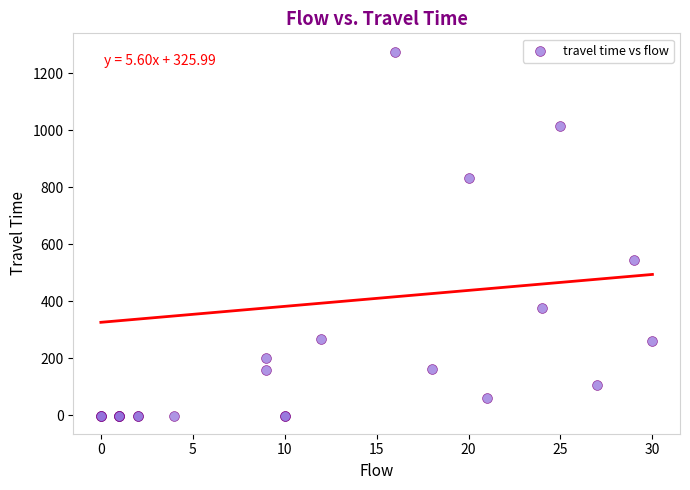

What Y value in the scatter plot is closest to 637?

543